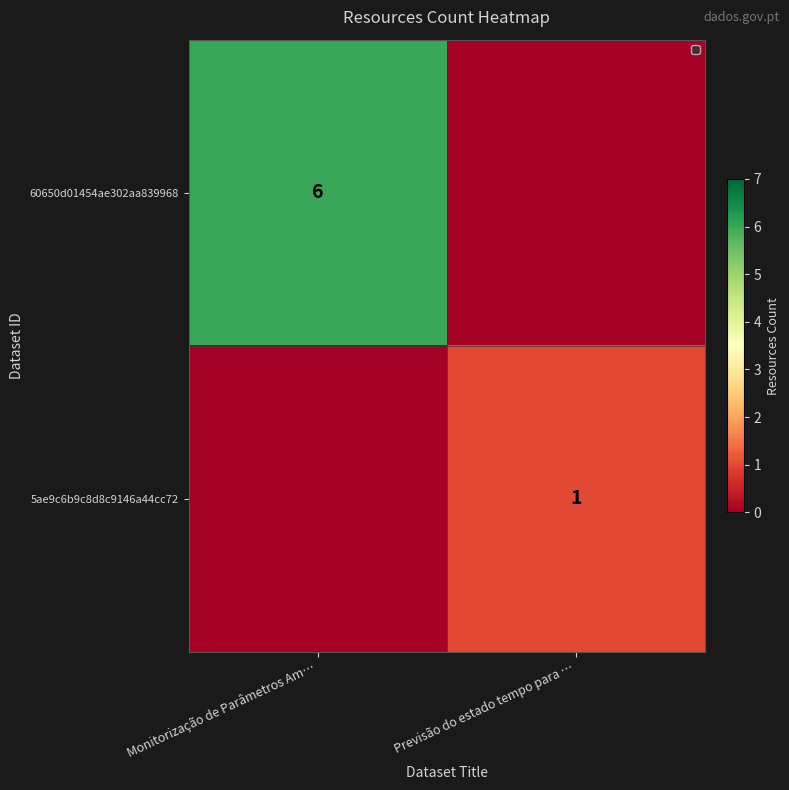

Is the value of 60650d01454ae302aa839968 at Monitorização de Parâmetros Am… greater than the value of 5ae9c6b9c8d8c9146a44cc72 at Previsão do estado tempo para …?

Yes